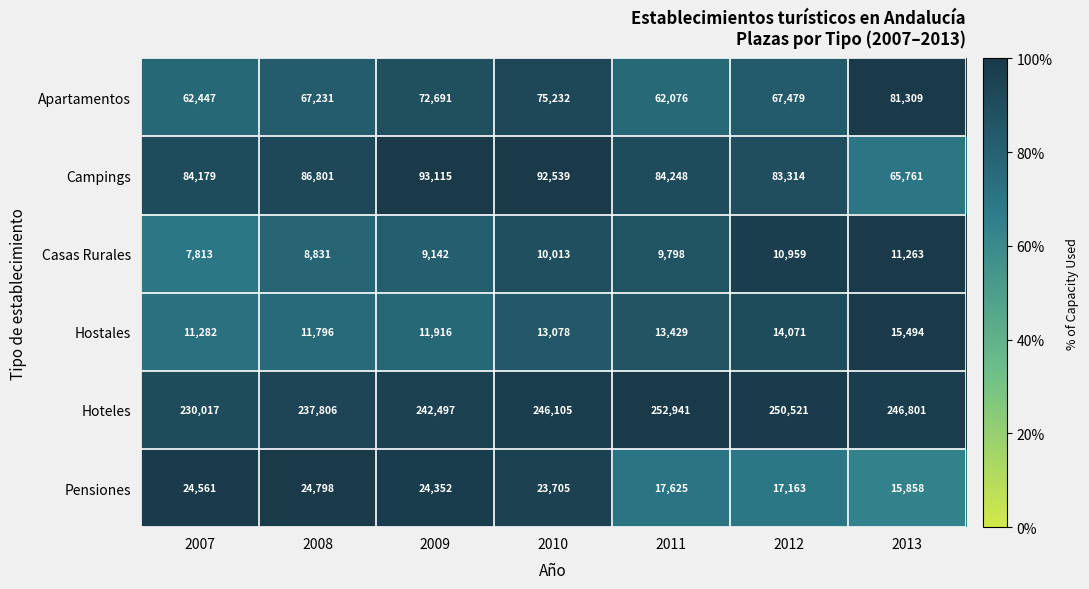

What is the sum of the Pensiones values at 2013 and 2007?

40419